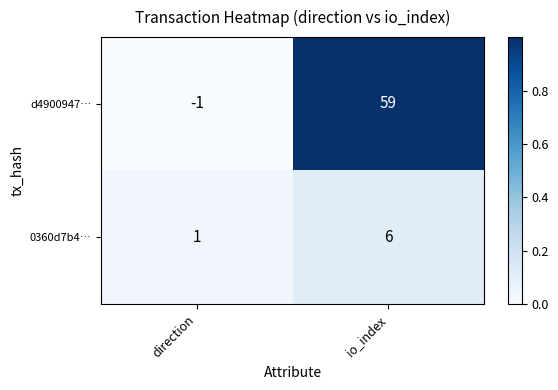

At how many categories does at least one series exceed 0?

2